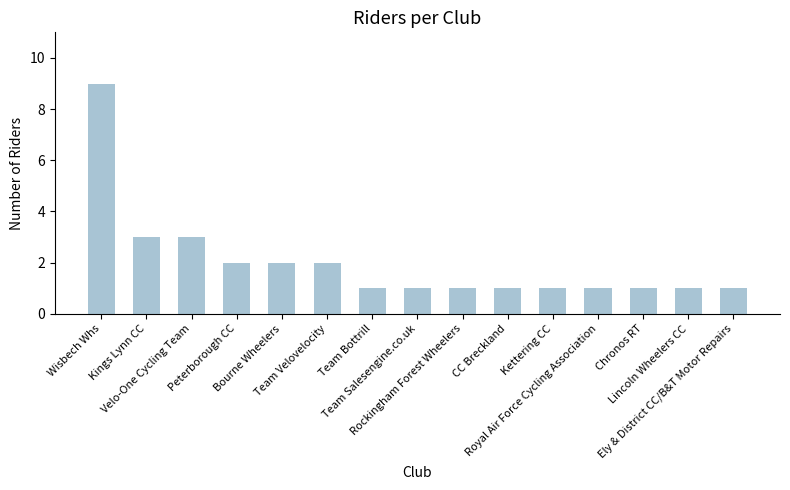

What is the sum of all values?

30